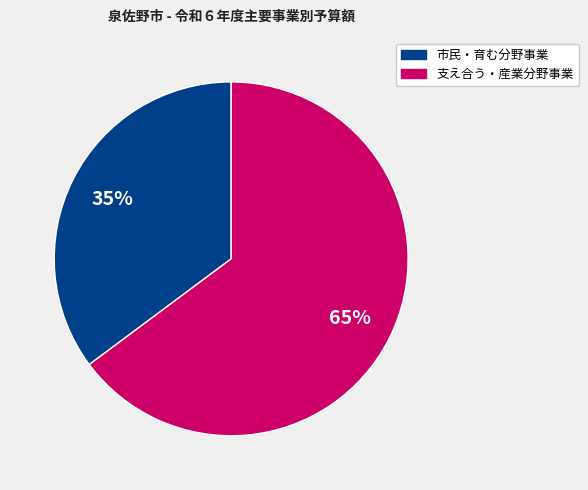

To the nearest percent, what is the average slice percentage?

50%